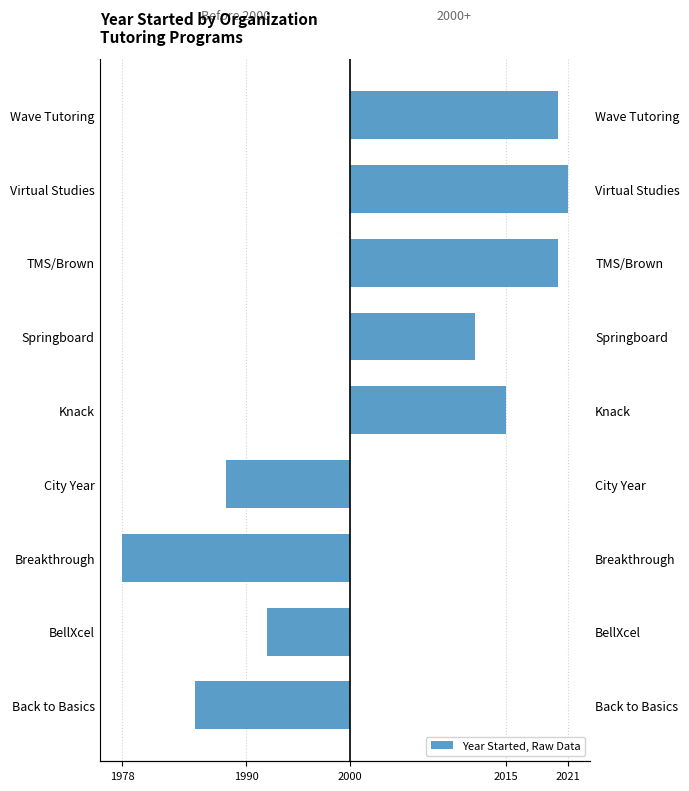

What is the difference between the highest and lowest values at TMS/Brown?

20